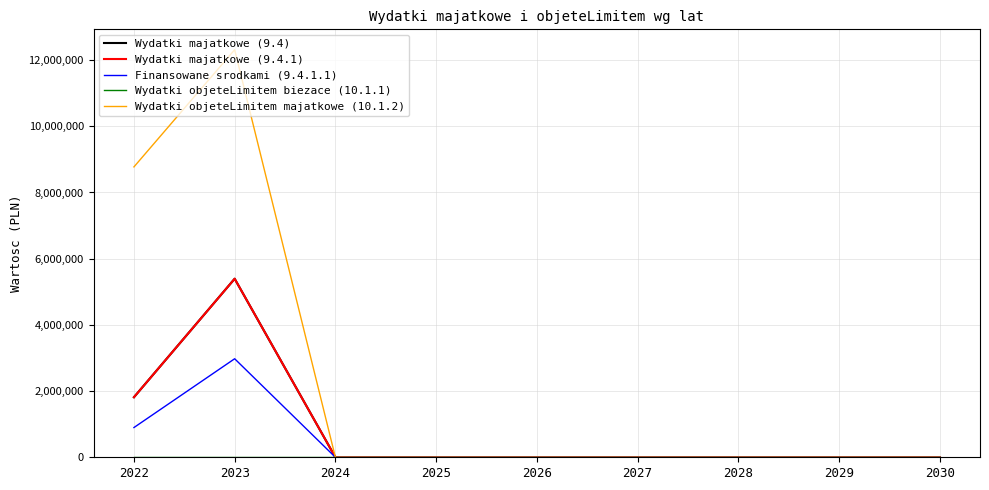

Does the chart have visible grid lines?

Yes